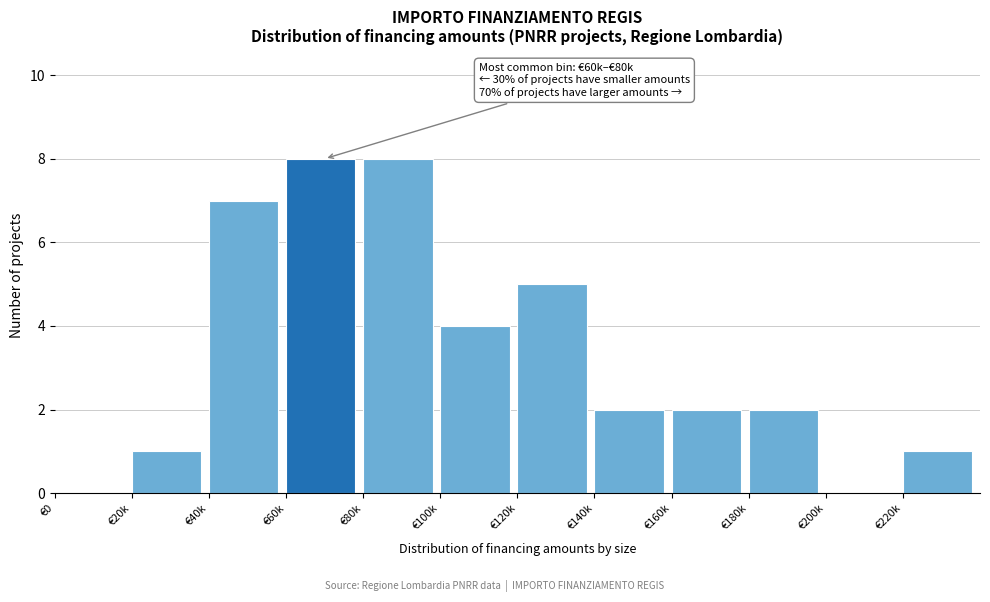

Reading left to right, extract all data points from this chart.

€0=0	€20k=1	€40k=7	€60k=8	€80k=8	€100k=4	€120k=5	€140k=2	€160k=2	€180k=2	€200k=0	€220k=1